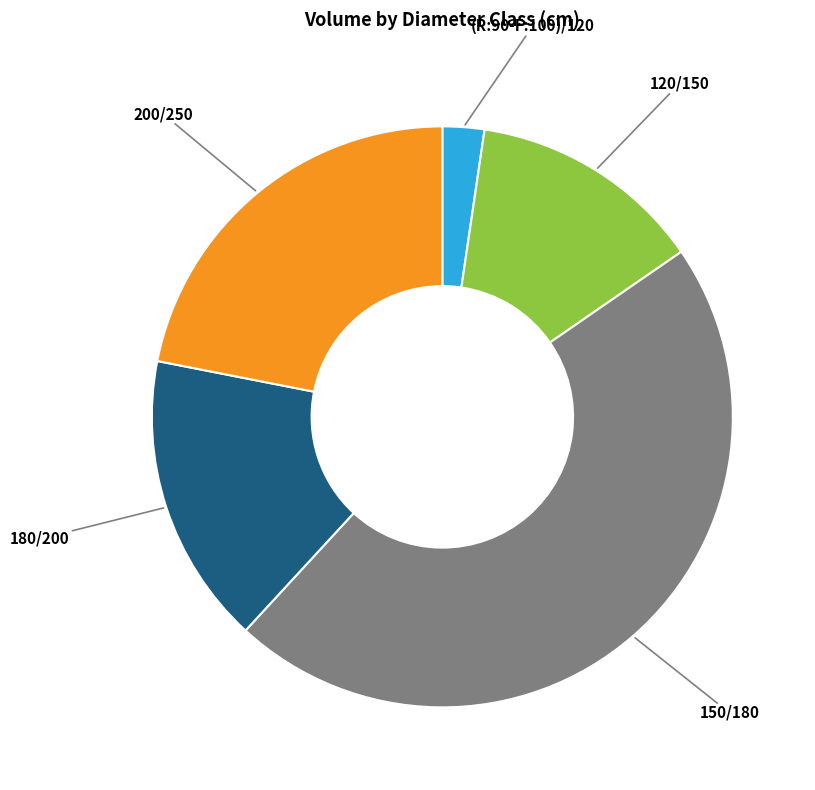

Is there any slice that represents more than half of the pie?

No